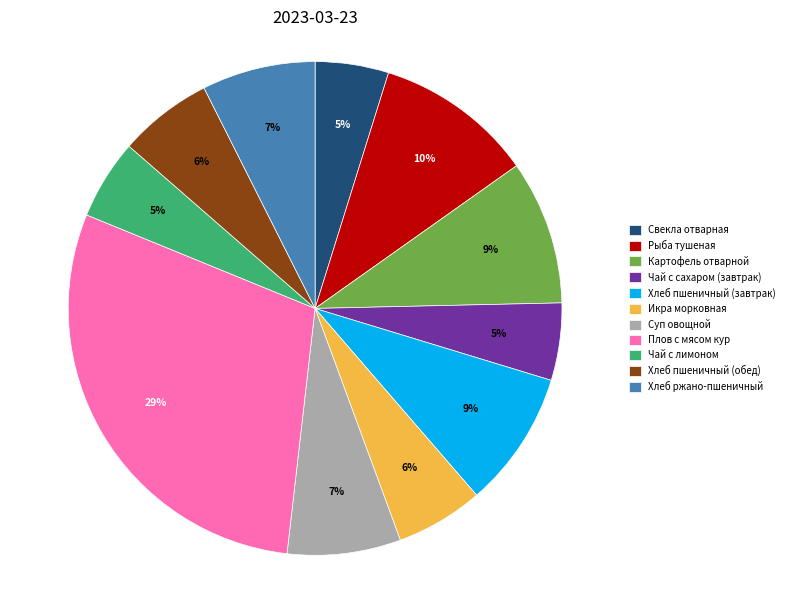

To the nearest percent, what portion does Хлеб пшеничный (обед) represent?

6%